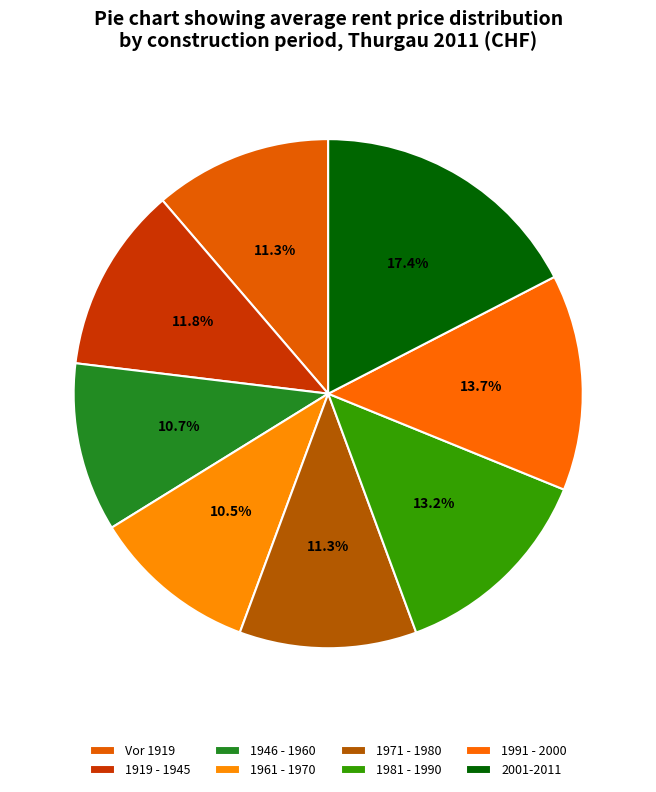

How many slices are in this pie chart?

8